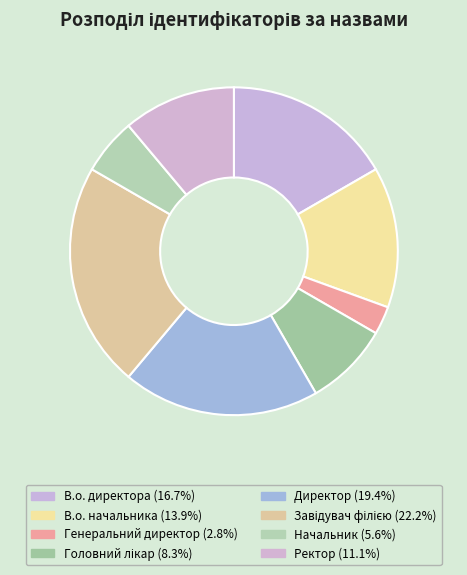

What is the ratio of the value at В.о. начальника to the value at Генеральний директор?

5.0